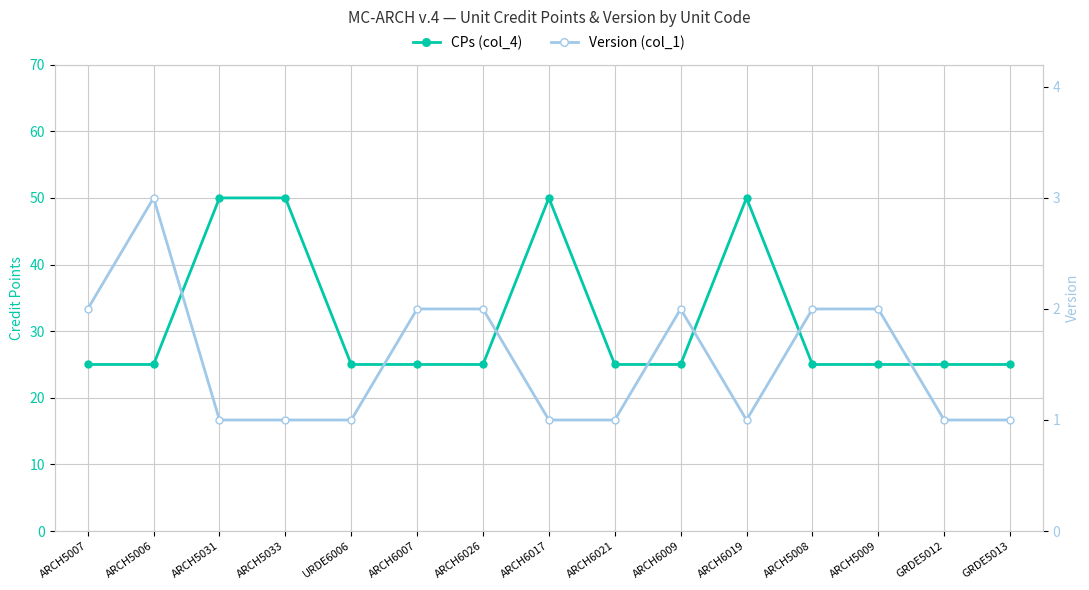

Which label corresponds to the smallest value in the chart?

ARCH5031